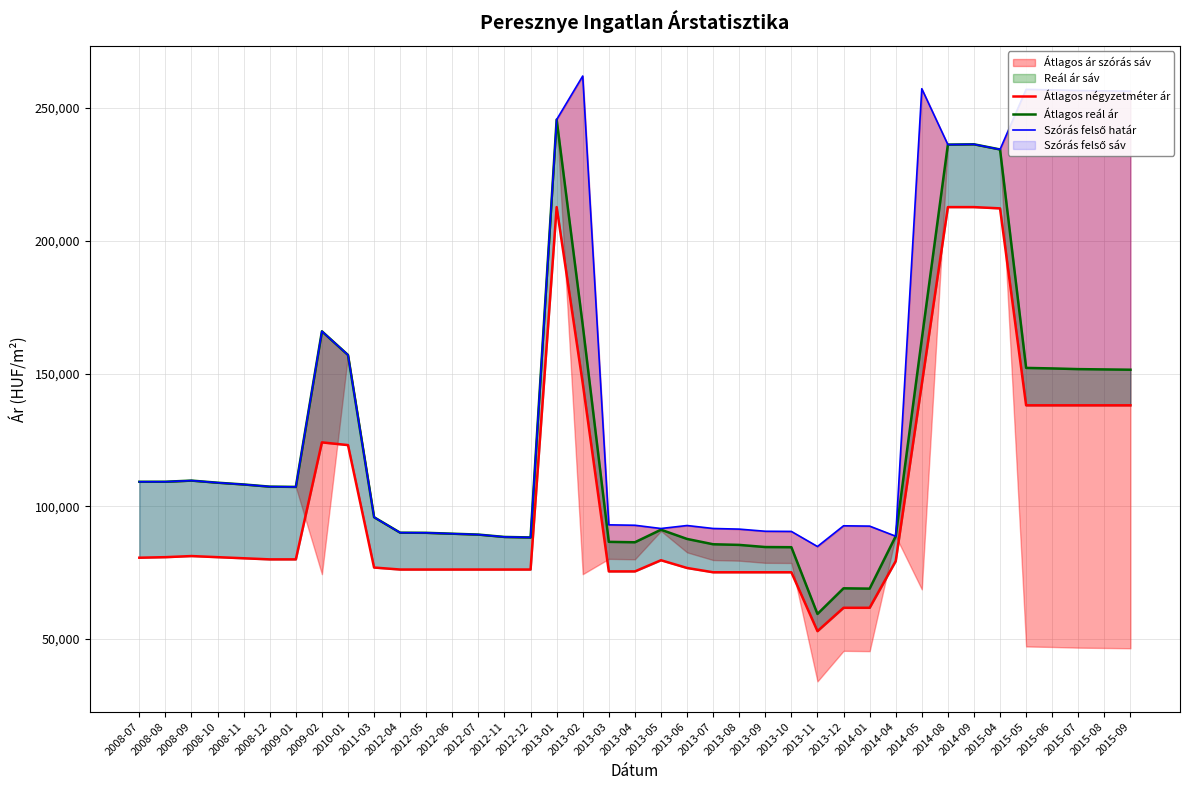

What is the sum of the Átlagos reál ár values at 2013-04 and 2014-08?

322704